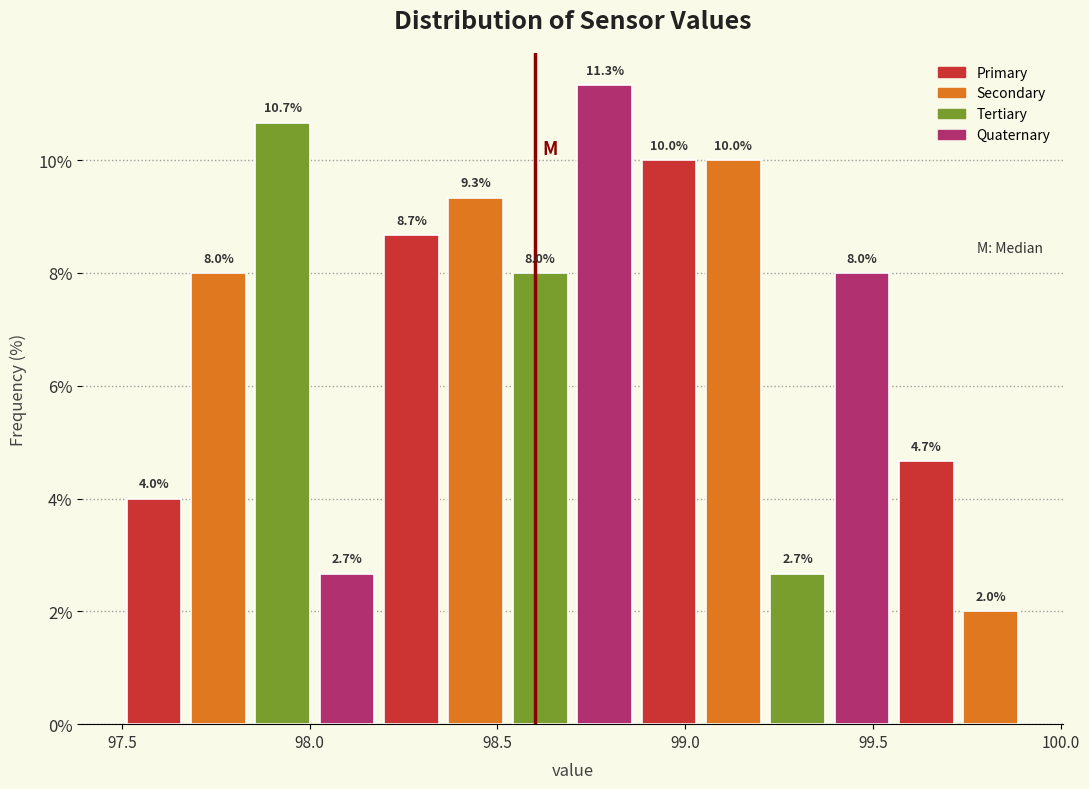

Read against the x-axis, roughly where is the centre of the tallest bar?

98.80